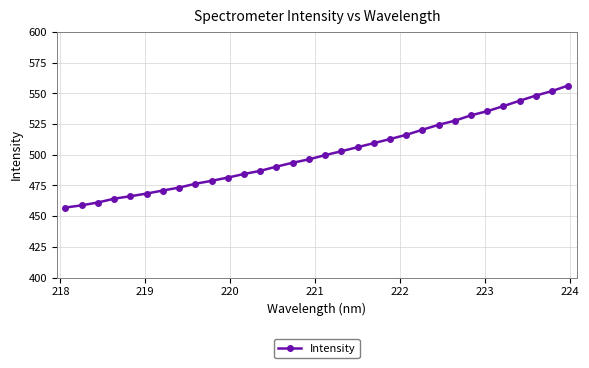

What is the sum of all values?

16035.0